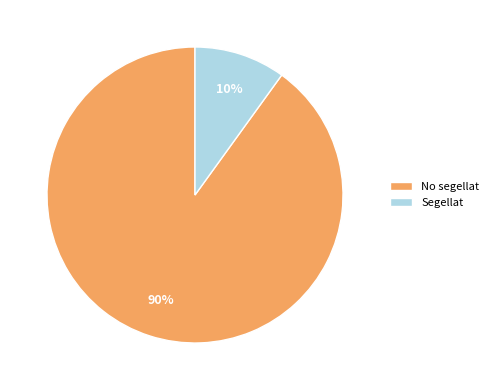

Is it true that Segellat is 10% of the pie?

True